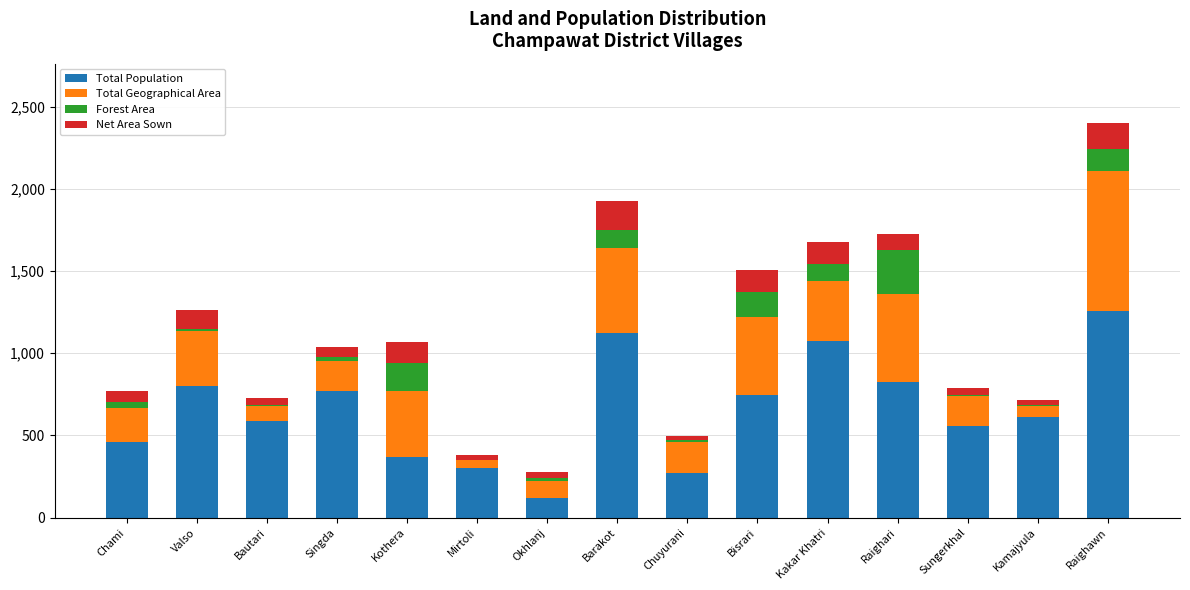

At which label does Total Population reach its peak?

Raighawn